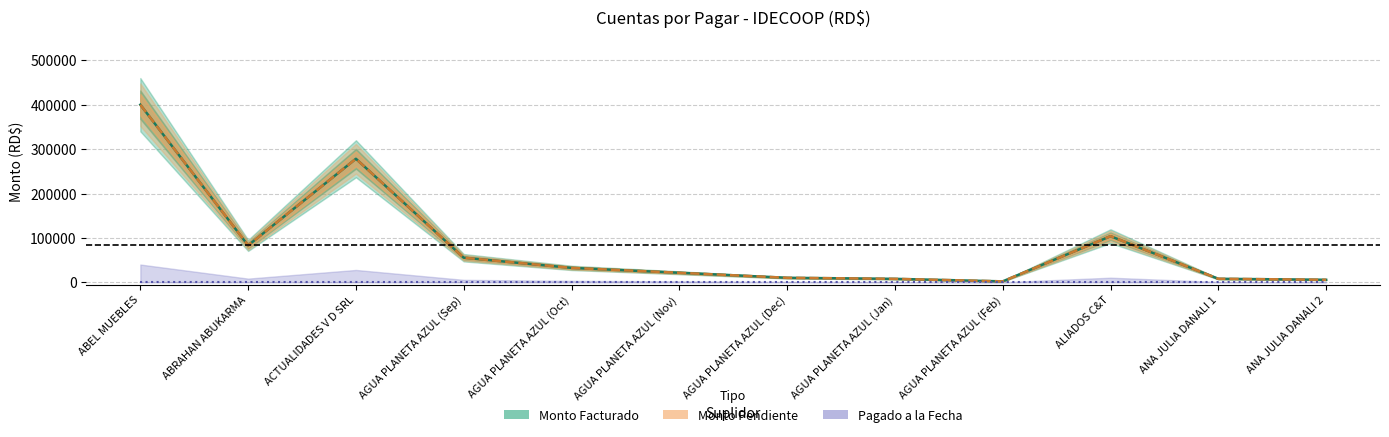

Which series has the widest spread of values?

Monto Facturado